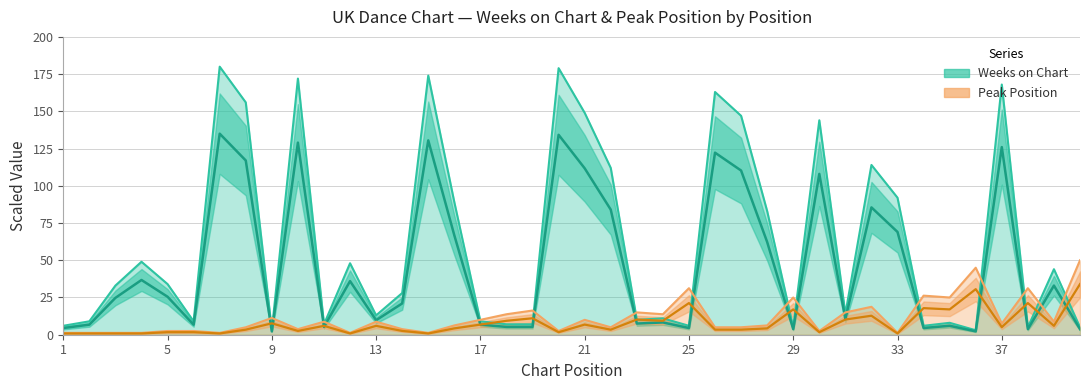

Which label corresponds to the smallest value in the chart?

1